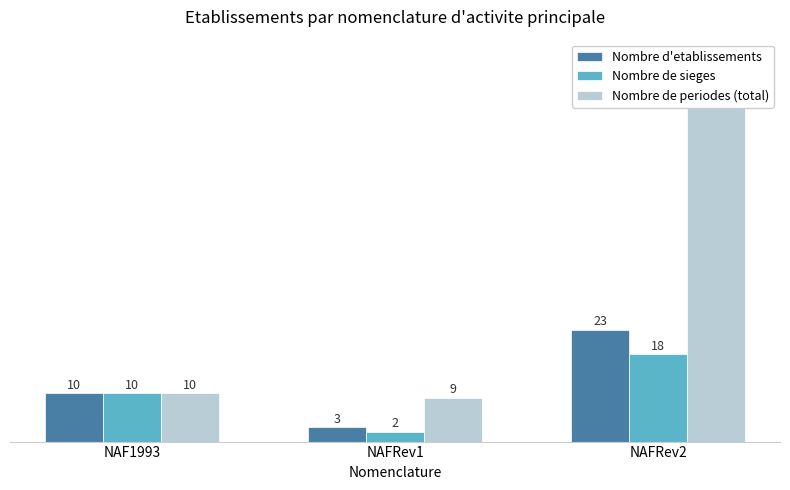

How many groups of bars are there?

3